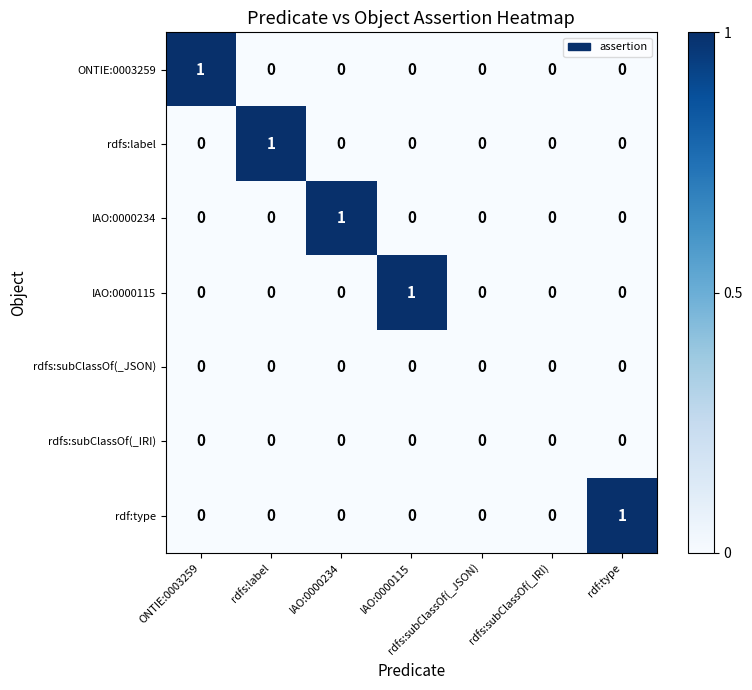

The ONTIE:0003259 series shows 0 at IAO:0000115. True or false?

True